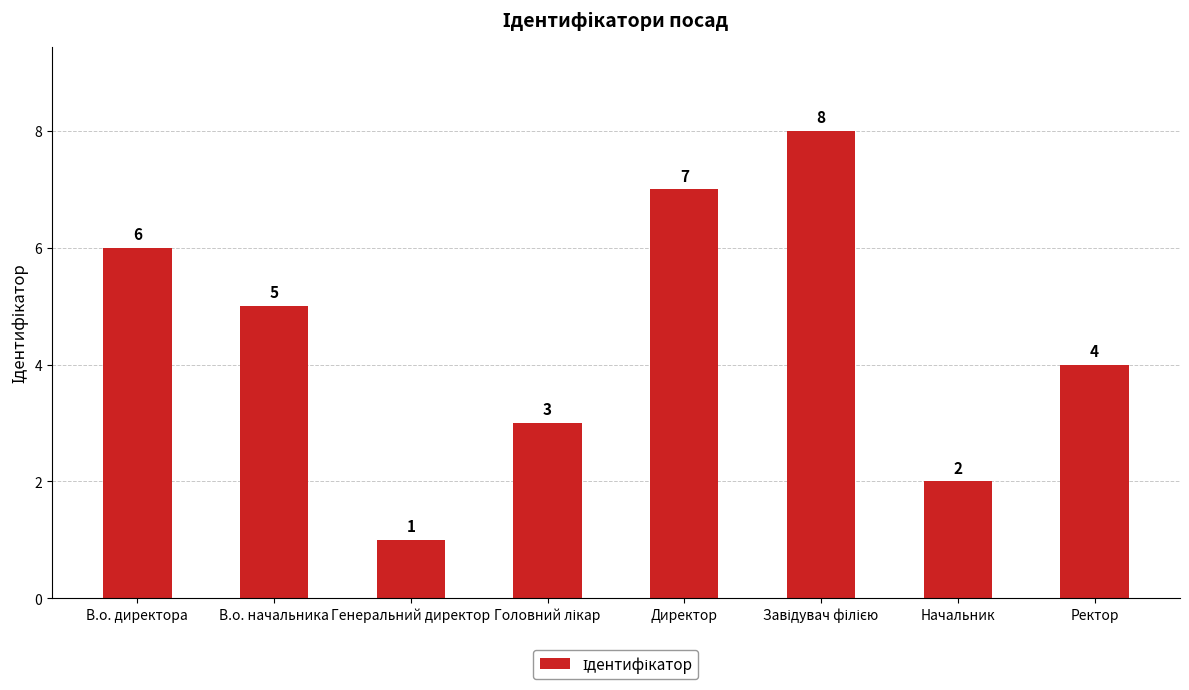

What position from the left is В.о. директора?

1